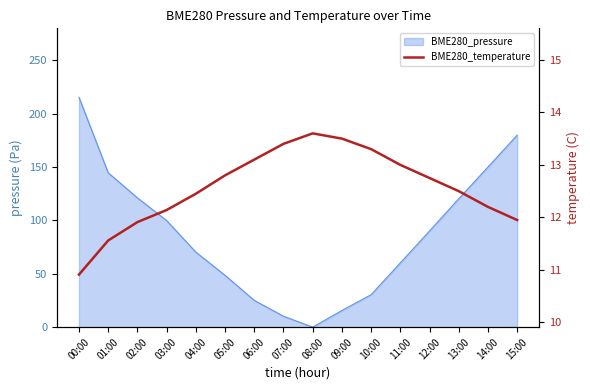

True or false: there are more than 2 points higher than both neighbors.

False